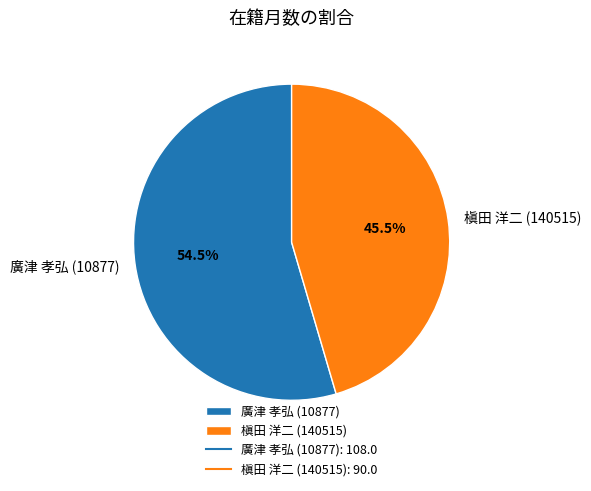

Which slice is the smallest?

槇田 洋二 (140515)